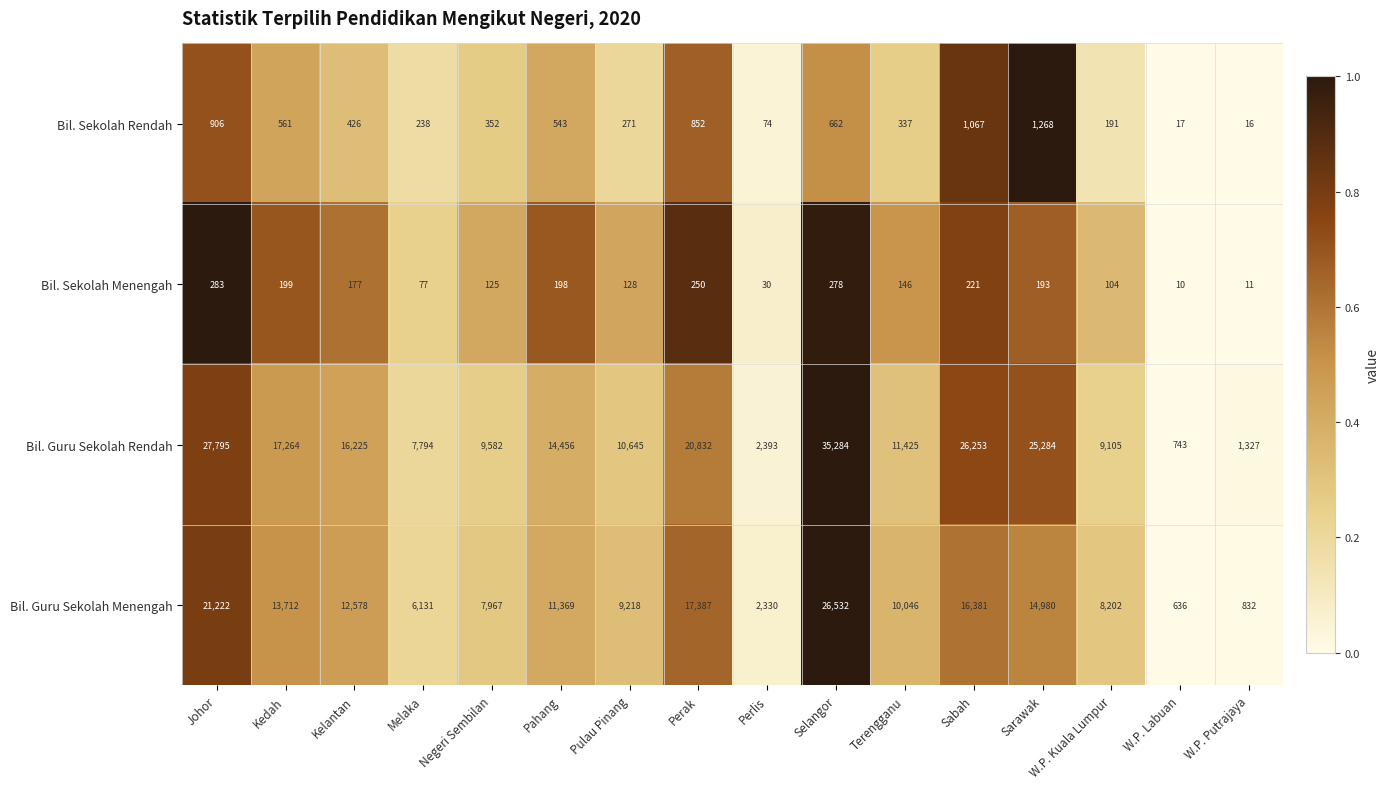

Which category has the lowest value across all series?

W.P. Labuan